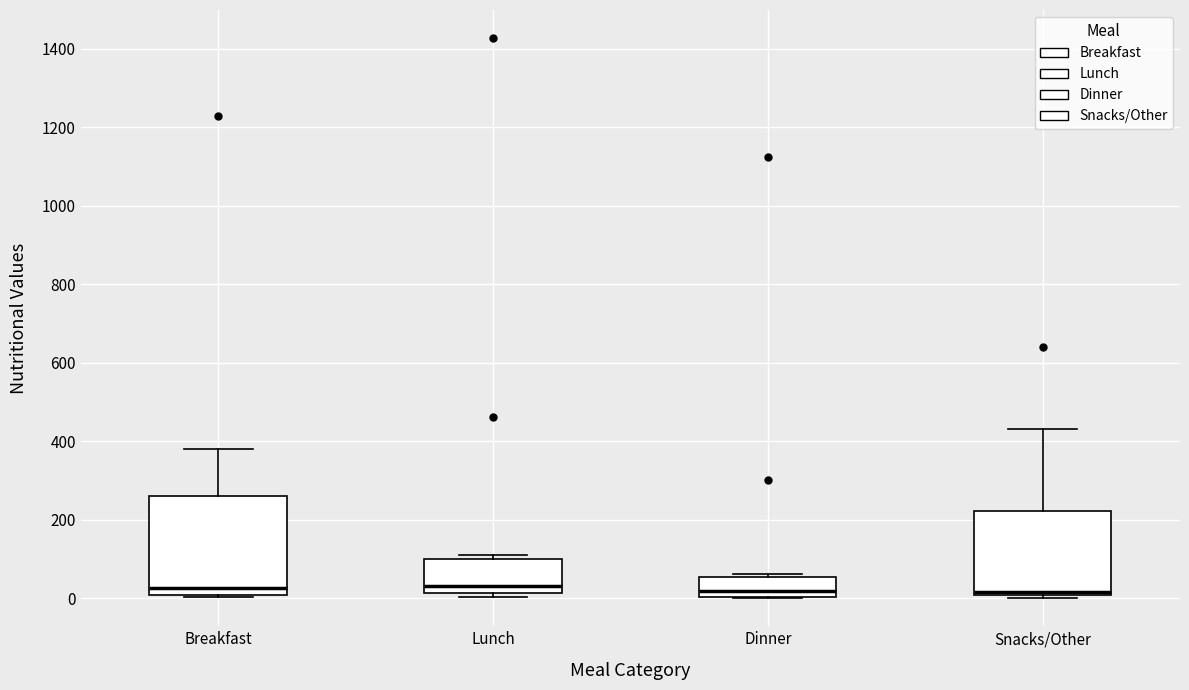

Reading left to right, transcribe this box plot: for each box, give where its median line is, the range the box spans, and where its two whiskers end, as read against the y-axis. The values are not printed on the chart, so give them approximately, as read against the axis.

Breakfast: median 20, box 0 to 260, whiskers 0 to 380
Lunch: median 40, box 20 to 100, whiskers 0 to 120
Dinner: median 20, box 0 to 60, whiskers 0 to 60 (just above the box's upper edge)
Snacks/Other: median 20, box 0 to 220, whiskers 0 (just below the box's lower edge) to 440